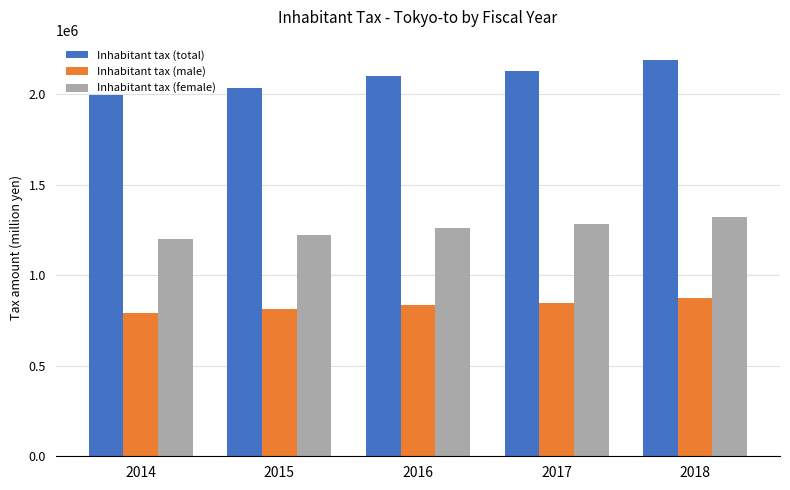

At which category is the sum across all series the highest?

2018